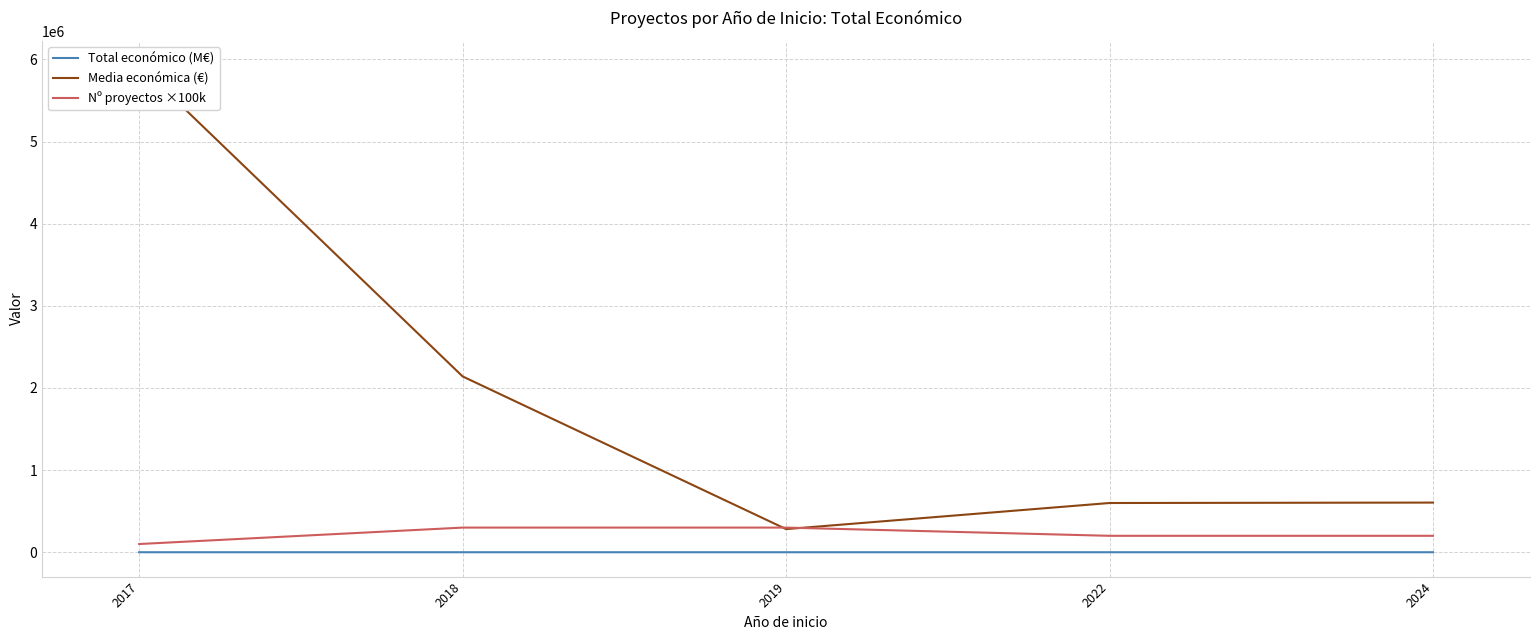

What is the difference between the highest and lowest values at 2019?

299999.2